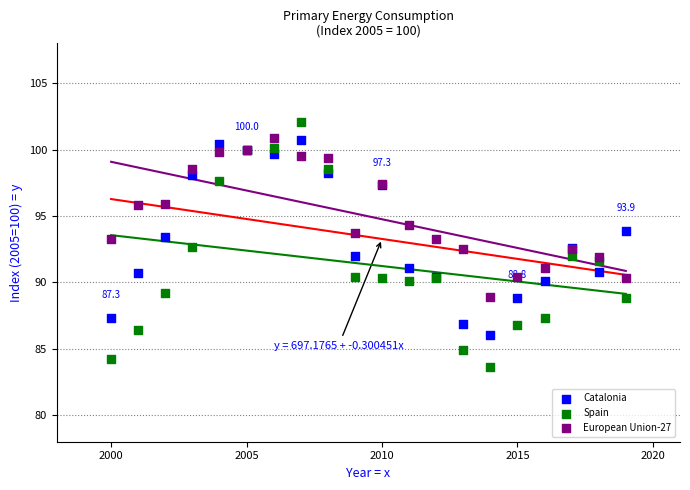

Which series has the widest spread of Y values?

Spain